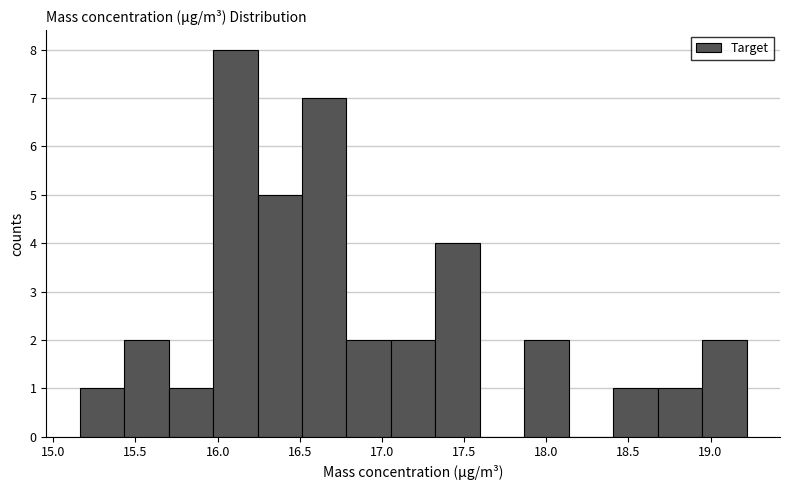

Reading left to right, transcribe this chart: for each bar, give the range it covers on the x-axis and its height. Neither the bar edges nor the heights are printed on the chart, so give them approximately, as read against the axes.

15.15 to 15.45: 1
15.45 to 15.70: 2
15.70 to 15.95: 1
15.95 to 16.25: 8
16.25 to 16.50: 5
16.50 to 16.80: 7
16.80 to 17.05: 2
17.05 to 17.35: 2
17.35 to 17.60: 4
17.60 to 17.85: 0
17.85 to 18.15: 2
18.15 to 18.40: 0
18.40 to 18.70: 1
18.70 to 18.95: 1
18.95 to 19.20: 2